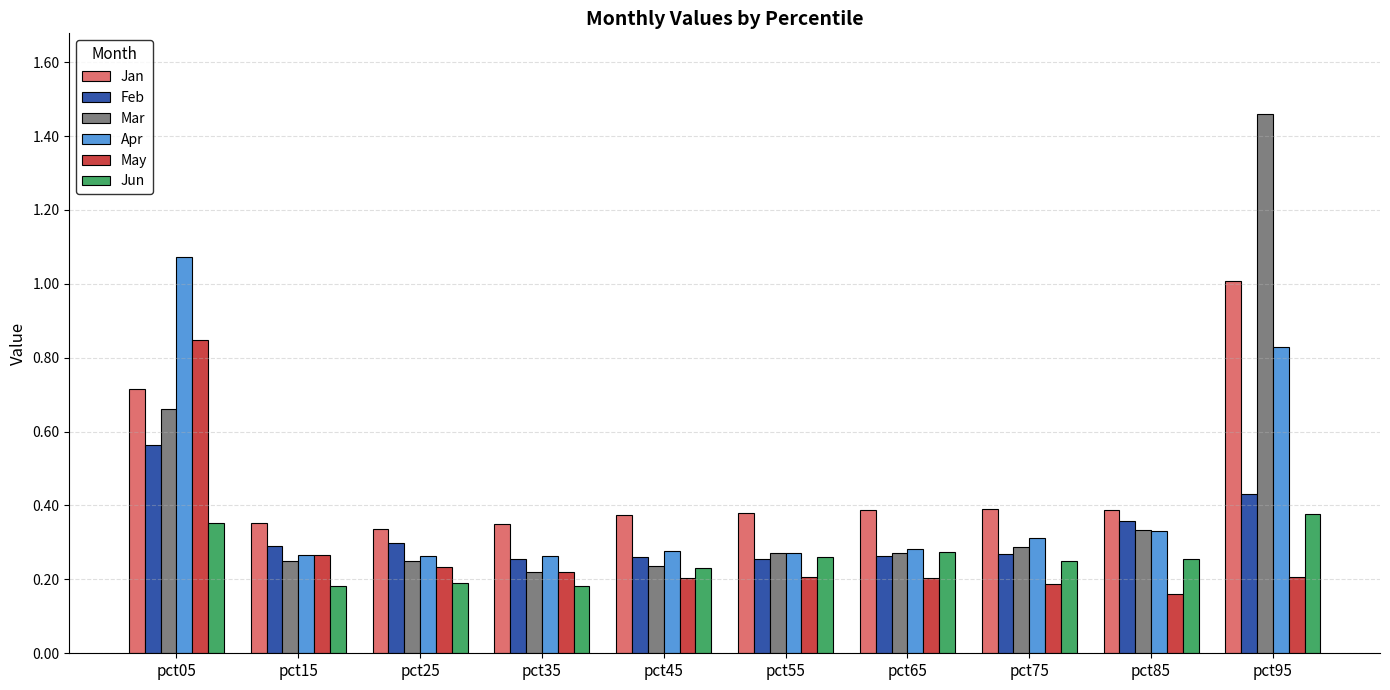

Which series has the largest total across all categories?

Jan